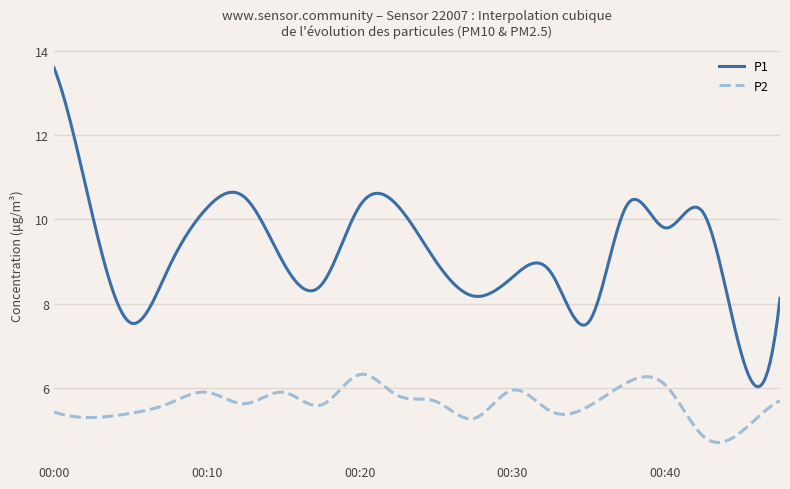

Which series has the largest total across all categories?

P1